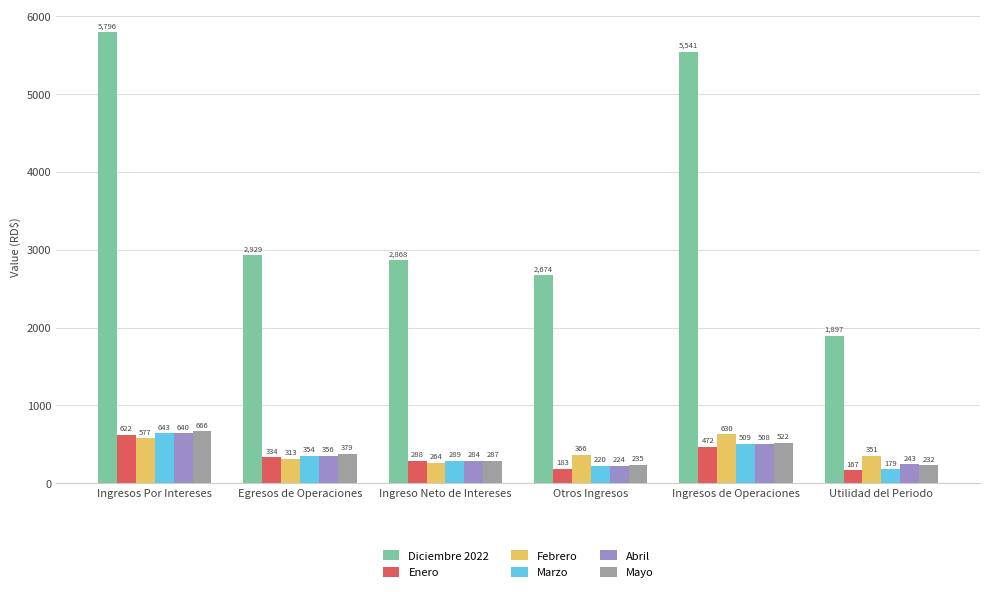

Rank the series at Ingresos Por Intereses from highest to lowest value.

Diciembre 2022, Mayo, Marzo, Abril, Enero, Febrero